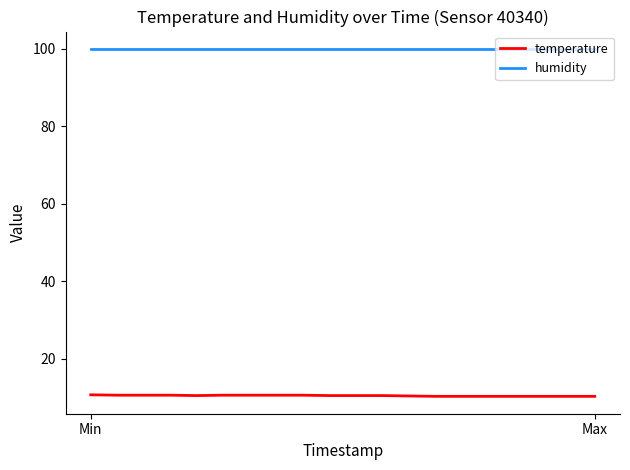

Which series has the largest total across all categories?

humidity